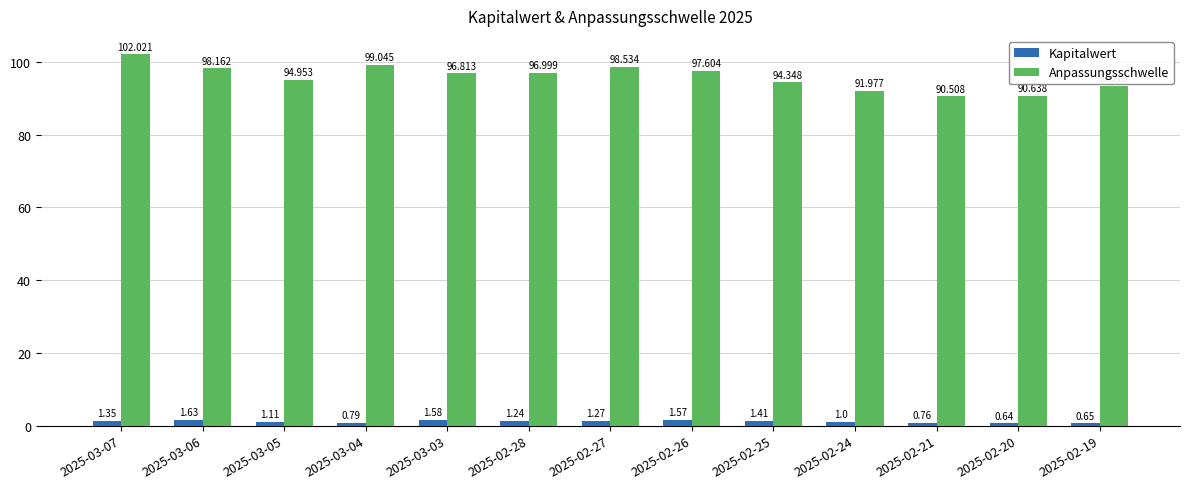

Which category has the highest value in the Kapitalwert series?

2025-03-06